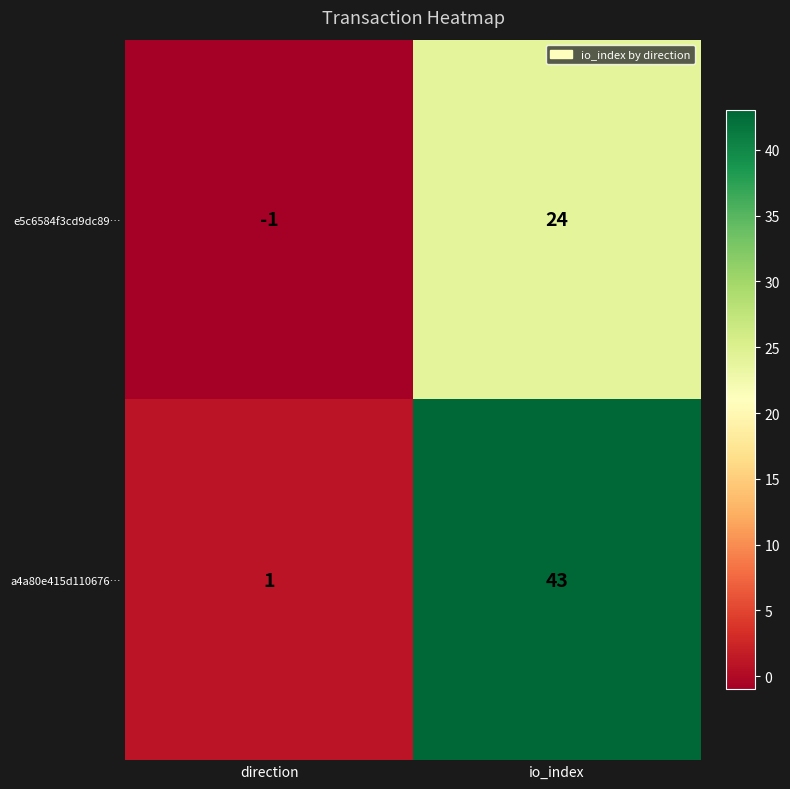

Is it true that a4a80e415d110676… equals 43 at io_index?

True